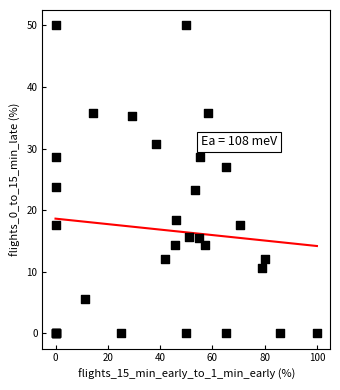

What Y value in the scatter plot is closest to 25?

23.8